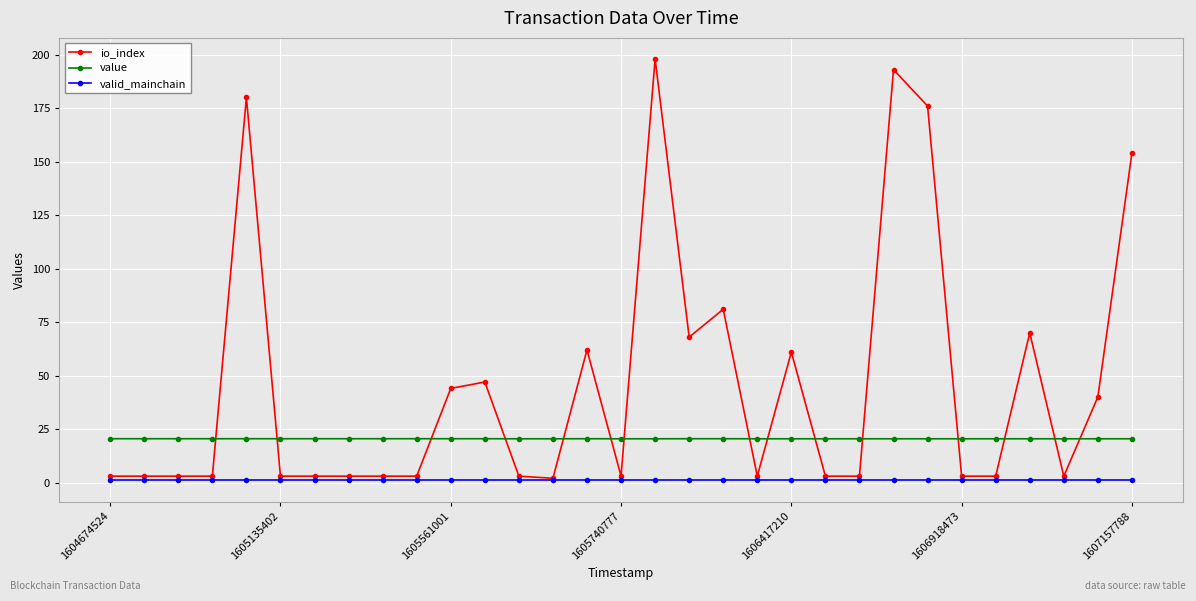

List the series in order of their peak value, highest first.

io_index, value, valid_mainchain